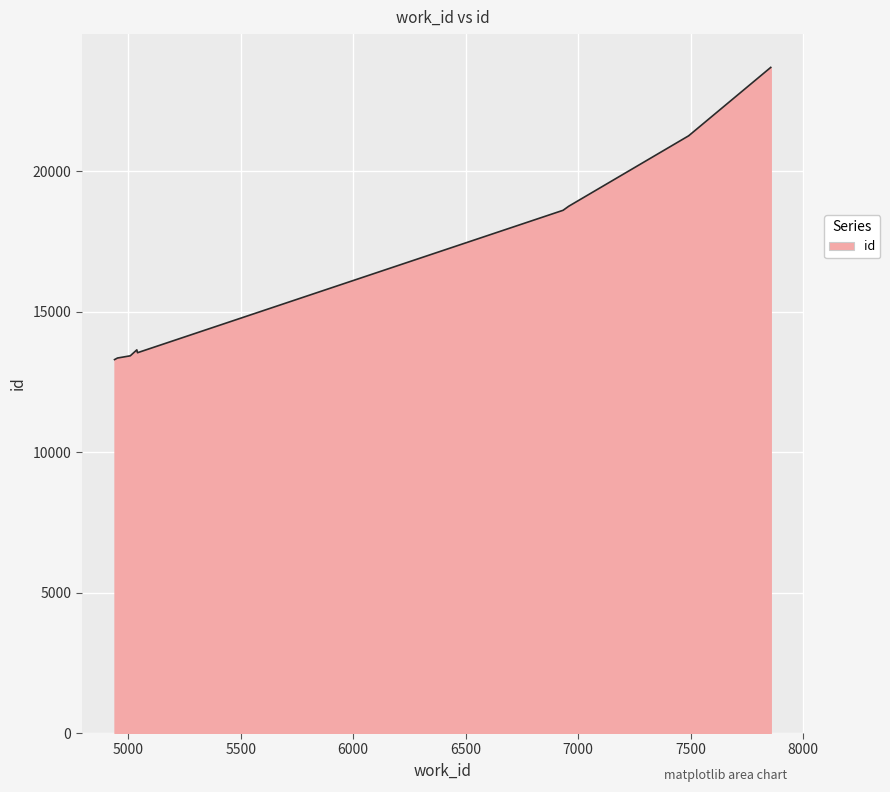

How many data points are above 18618?

4